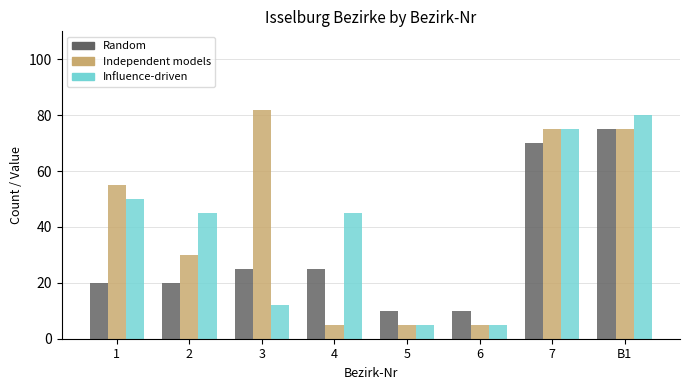

Which series has the widest spread of values?

Independent models